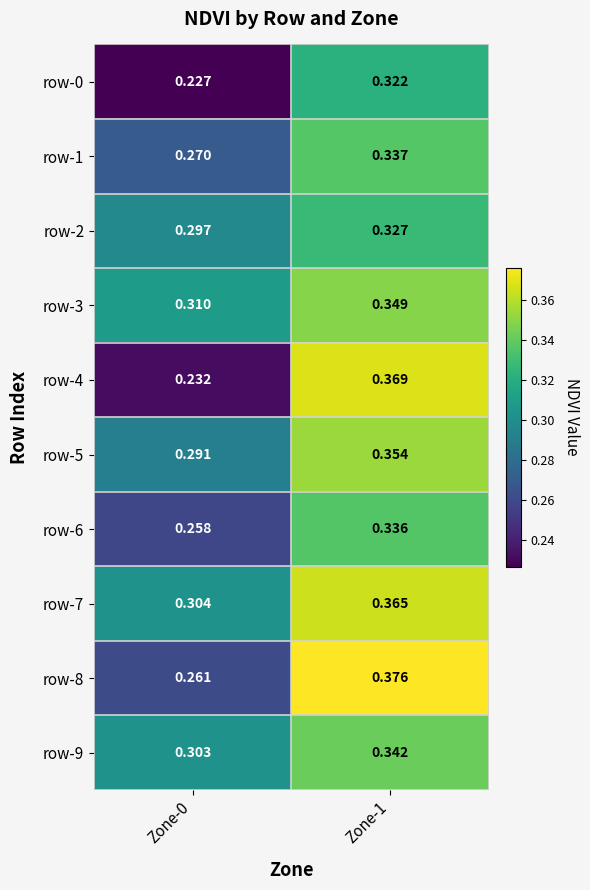

At which category does the chart reach its minimum across all series?

Zone-0